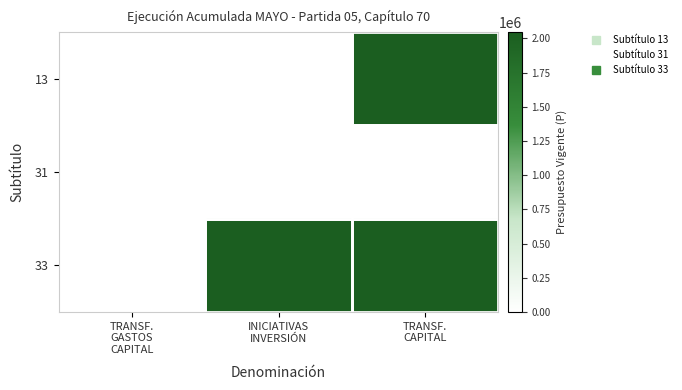

Rank the series by their maximum value, from highest to lowest.

13, 33, 31